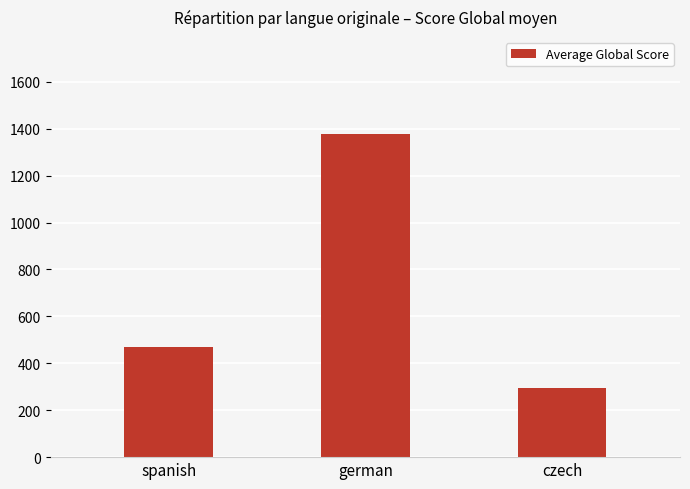

Reading right to left, transcribe all the data shown in this chart.

296.5	1377.6	469.6